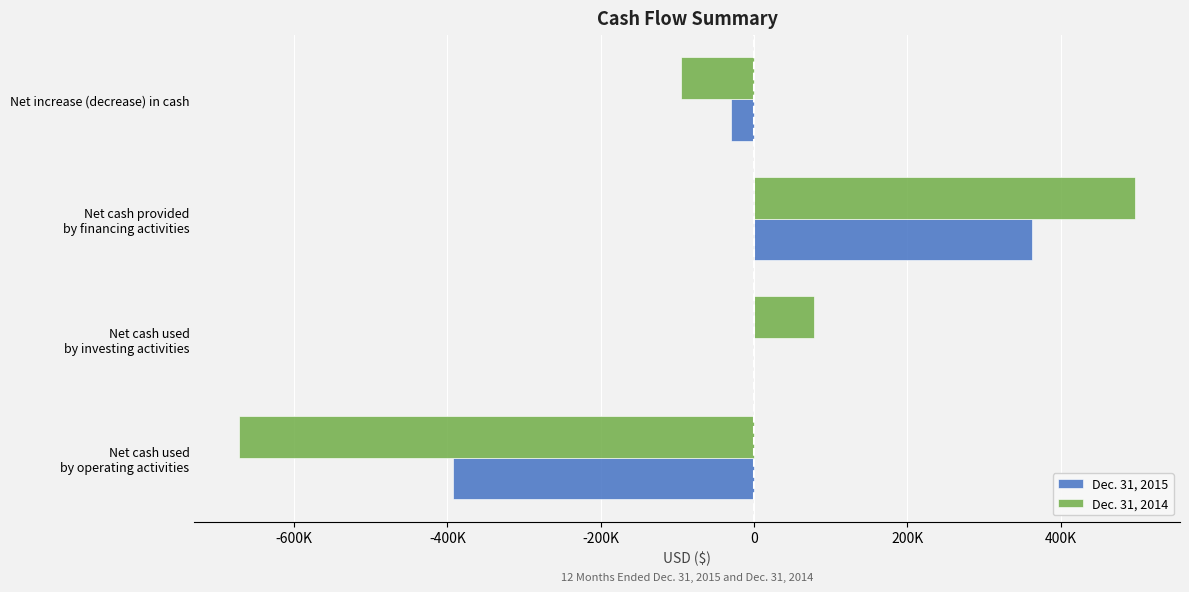

How many distinct data groups are displayed?

2